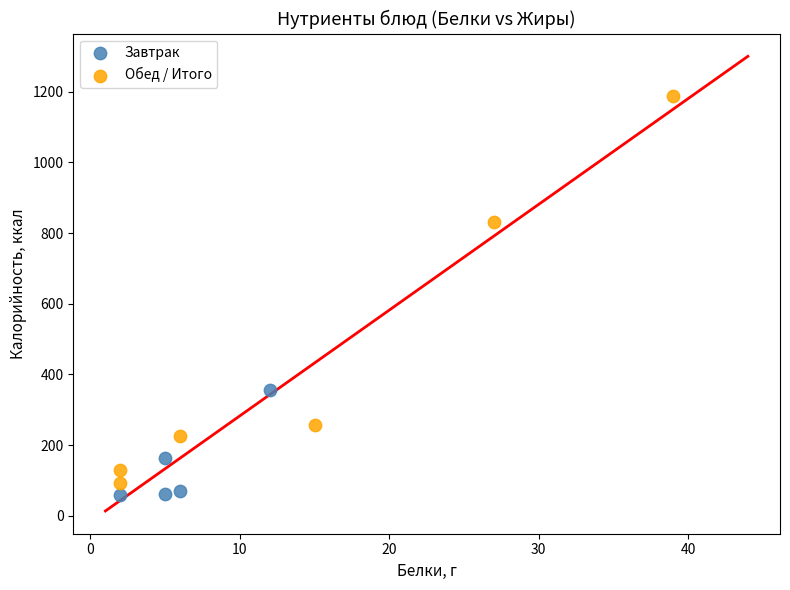

Which series contains the highest Y value?

Обед / Итого